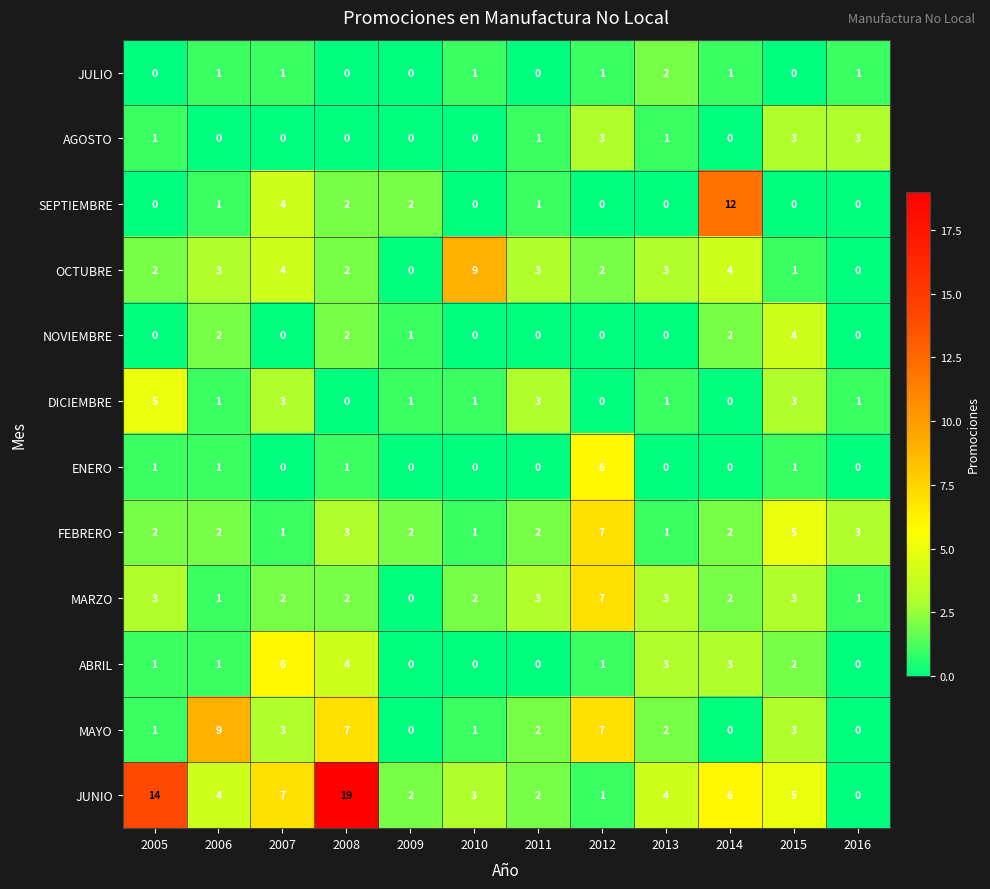

At which category is the sum across all series the highest?

2008